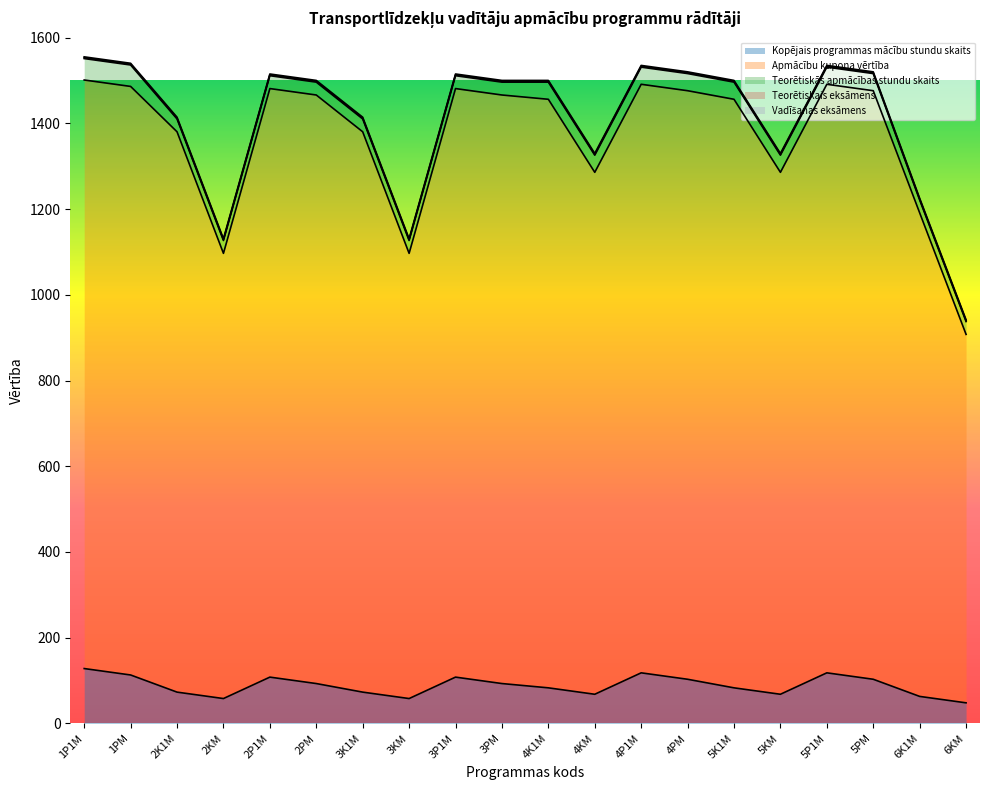

Which has a higher value, 6K1M or 5PM?

5PM